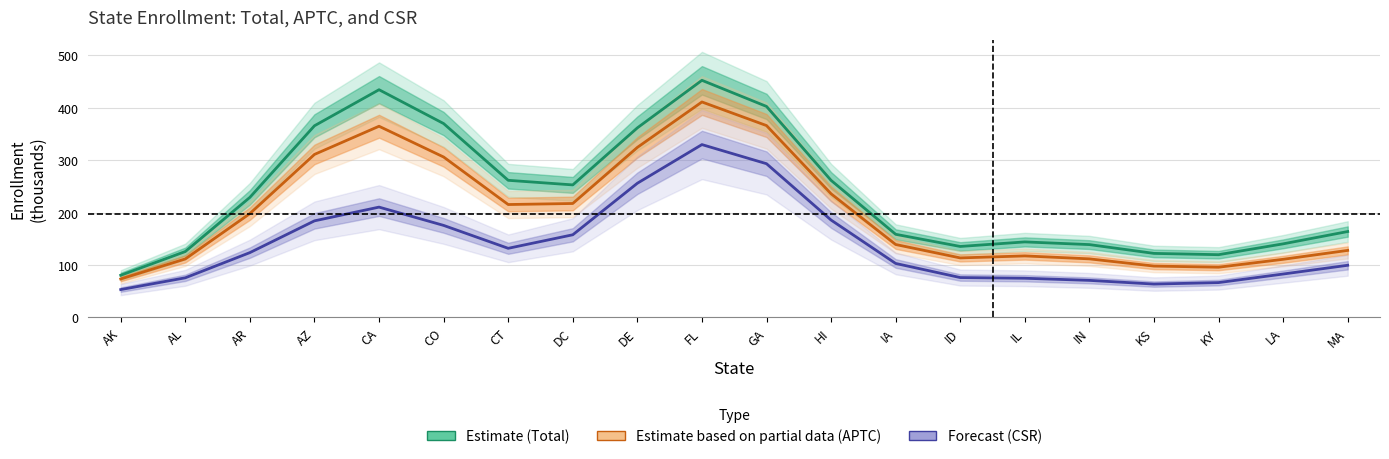

How many data points does each series have?

20